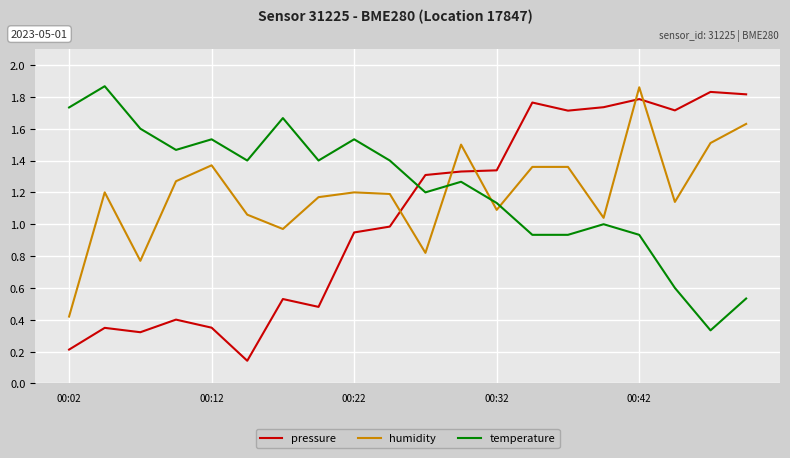

Which series ends up on top after the final intersection of pressure and humidity?

pressure